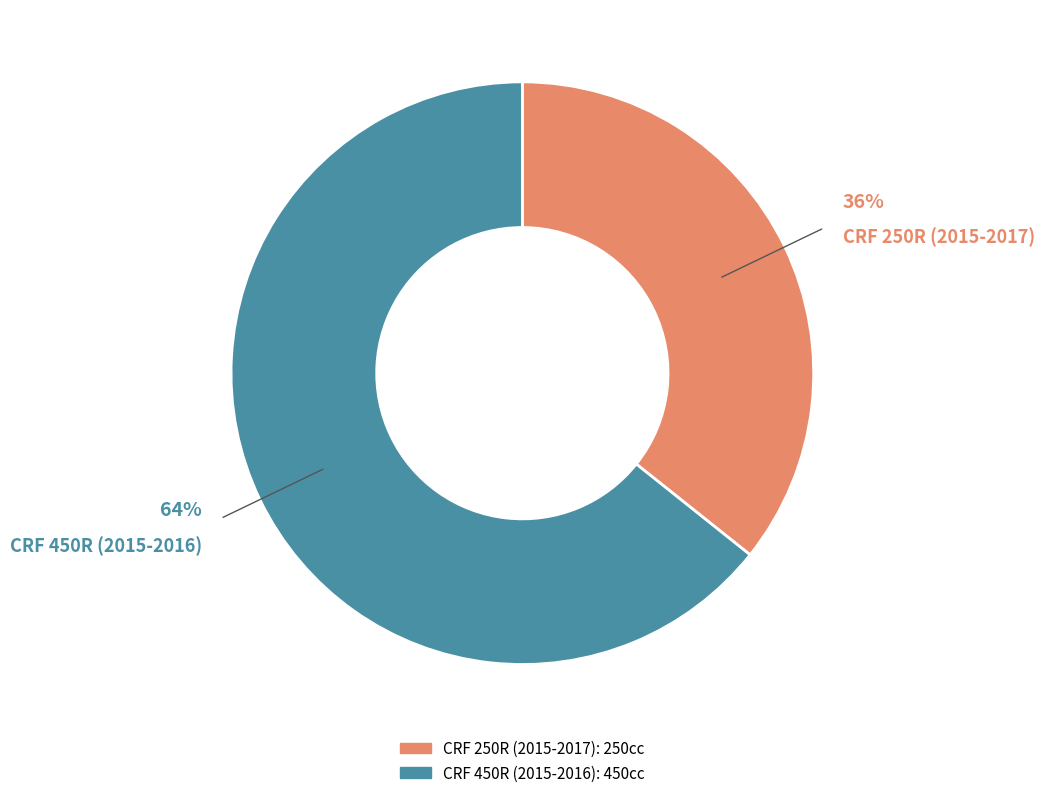

Is it true that CRF 450R (2015-2016) is 71% of the pie?

False